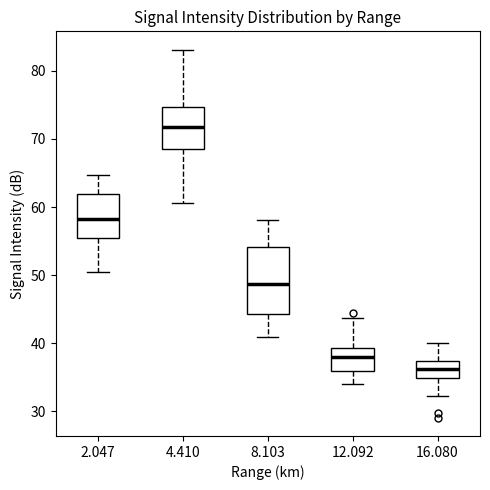

Reading left to right, transcribe this box plot: for each box, give where its median line is, the range the box spans, and where its two whiskers end, as read against the y-axis. The values are not printed on the chart, so give them approximately, as read against the axis.

2.047: median 58, box 56 to 62, whiskers 50 to 65
4.410: median 72, box 69 to 75, whiskers 61 to 83
8.103: median 49, box 44 to 54, whiskers 41 to 58
12.092: median 38, box 36 to 39, whiskers 34 to 44
16.080: median 36, box 35 to 37, whiskers 32 to 40